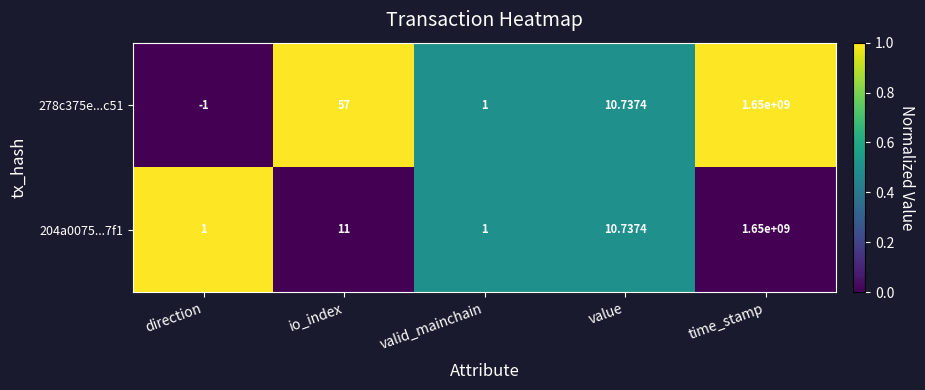

Where is 278c375e...c51 nearest to the value 824999999?

io_index